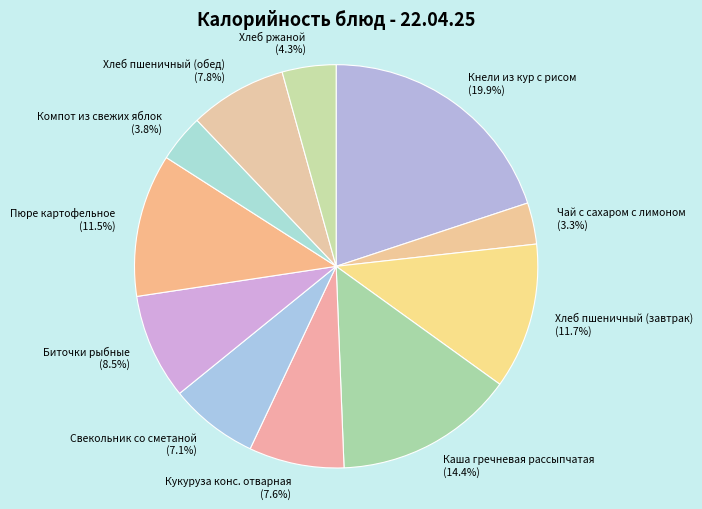

Does any single category account for the majority?

No